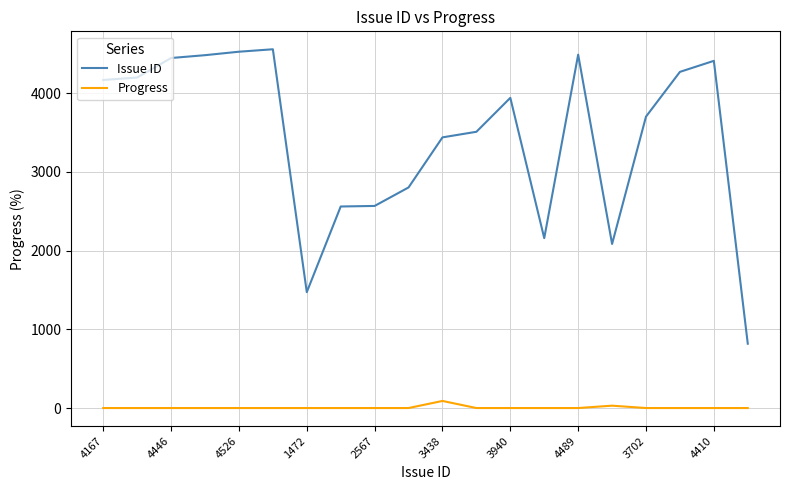

True or false: Issue ID has more than 2 interior local peaks.

True